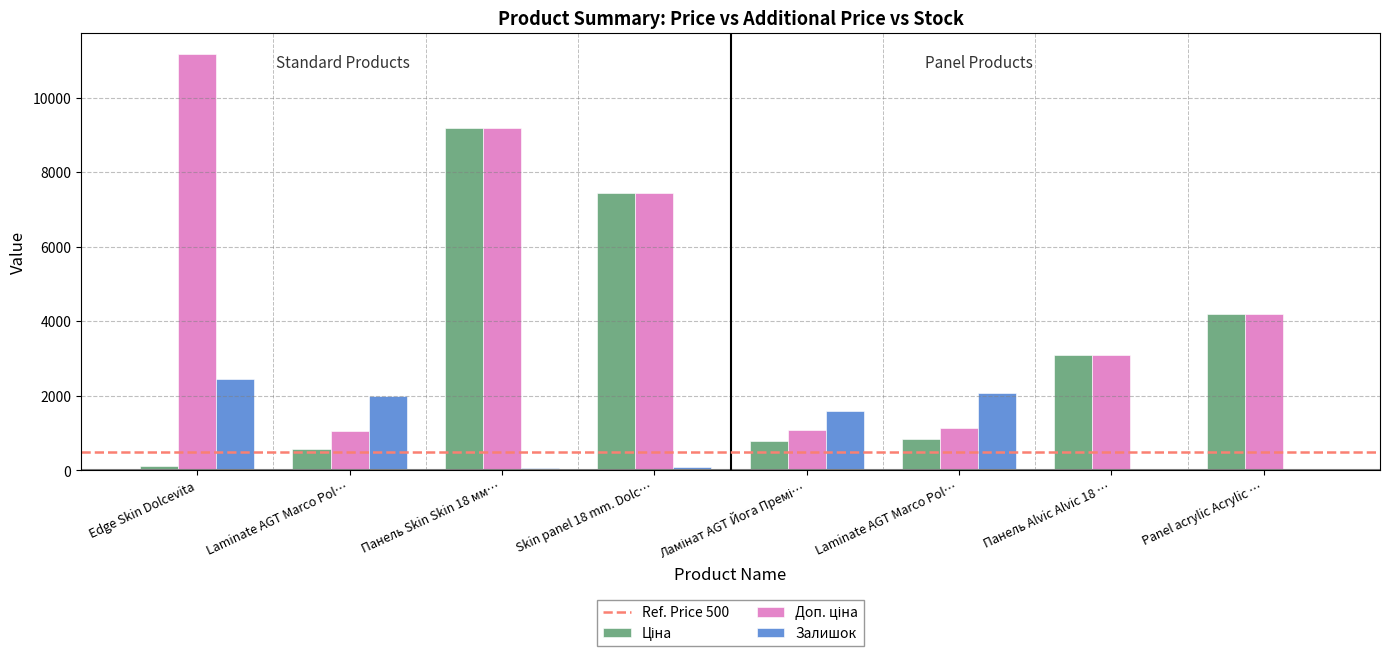

Which category has the lowest value in the Доп. ціна series?

Laminate AGT Marco Pol…